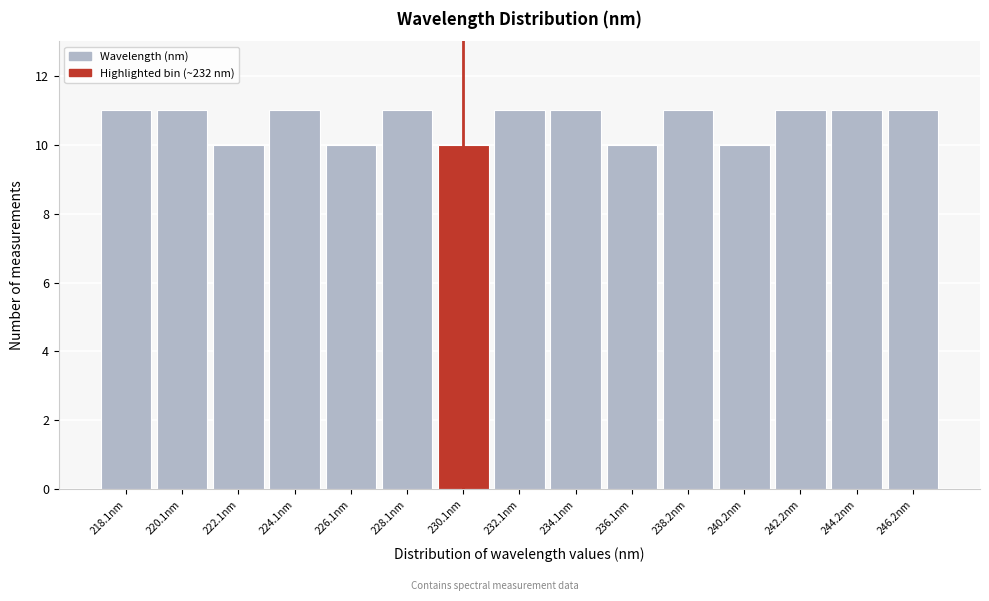

Reading left to right, extract all data points from this chart.

11	11	10	11	10	11	10	11	11	10	11	10	11	11	11